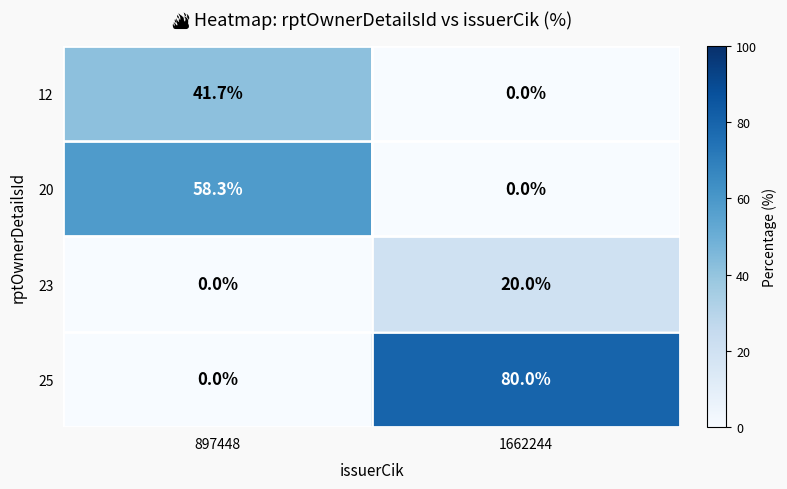

Which series changed the most between 897448 and 1662244?

25